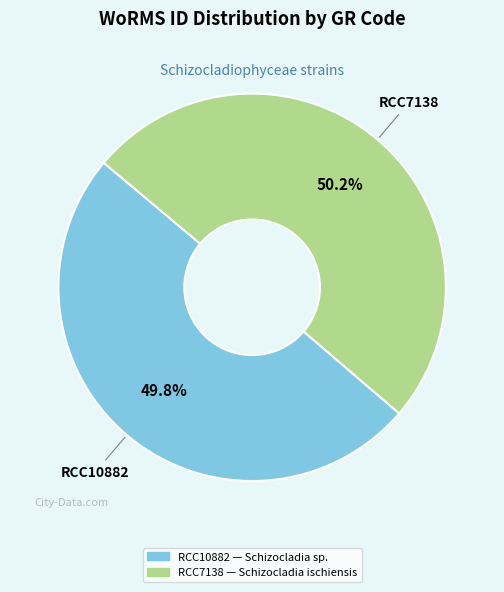

Is there a majority slice in this chart?

Yes